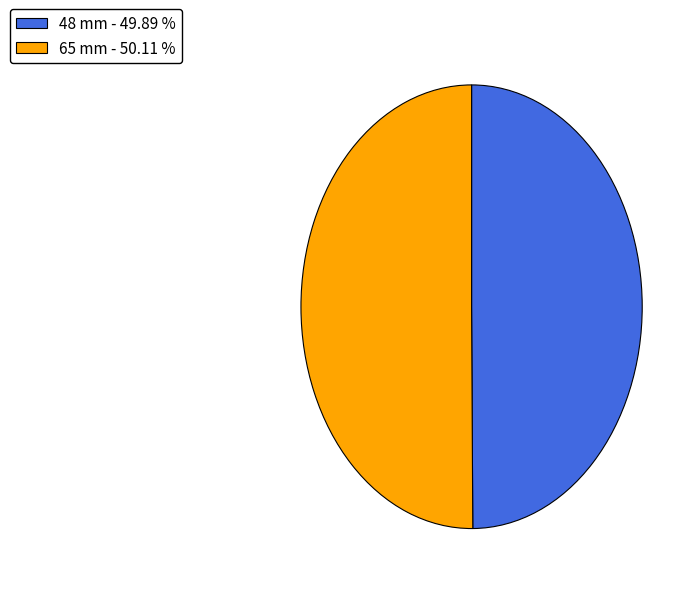

Is the sum of 65 mm - 50.11 % and 48 mm - 49.89 % greater than half?

Yes